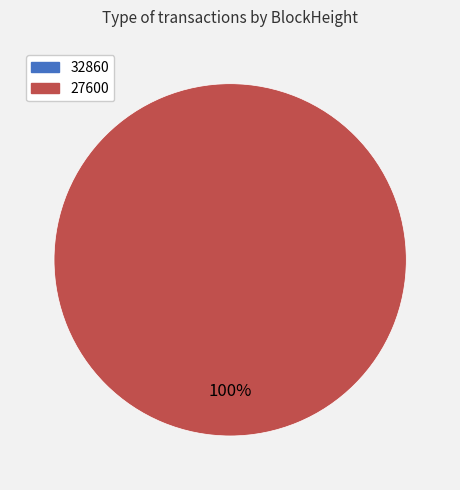

The 32860 slice represents 0% of the pie. True or false?

True